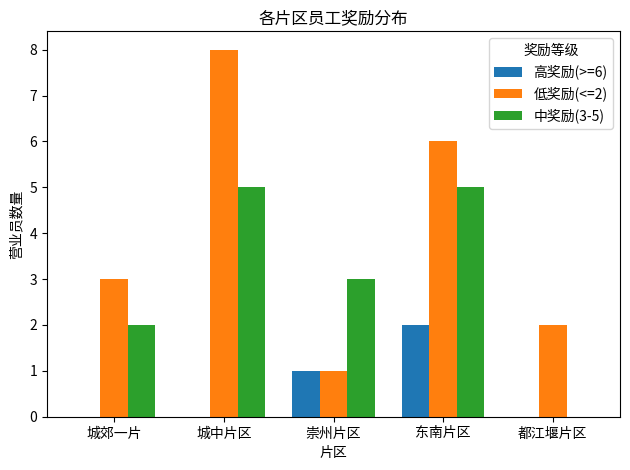

Which series changed the most between 崇州片区 and 都江堰片区?

中奖励(3-5)